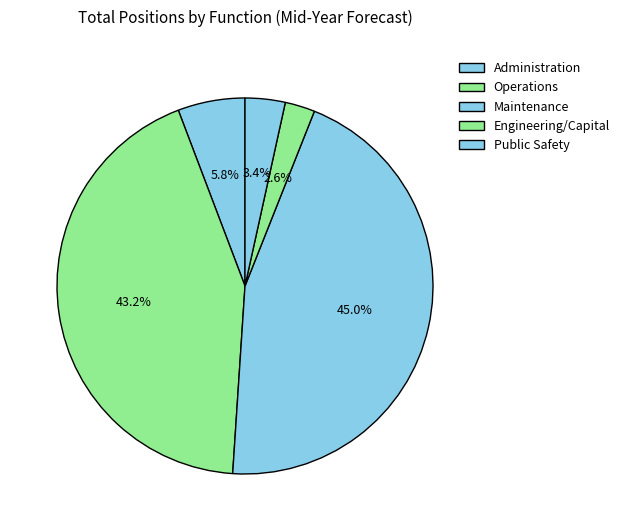

Rank the categories by value from highest to lowest.

Maintenance, Operations, Administration, Public Safety, Engineering/Capital